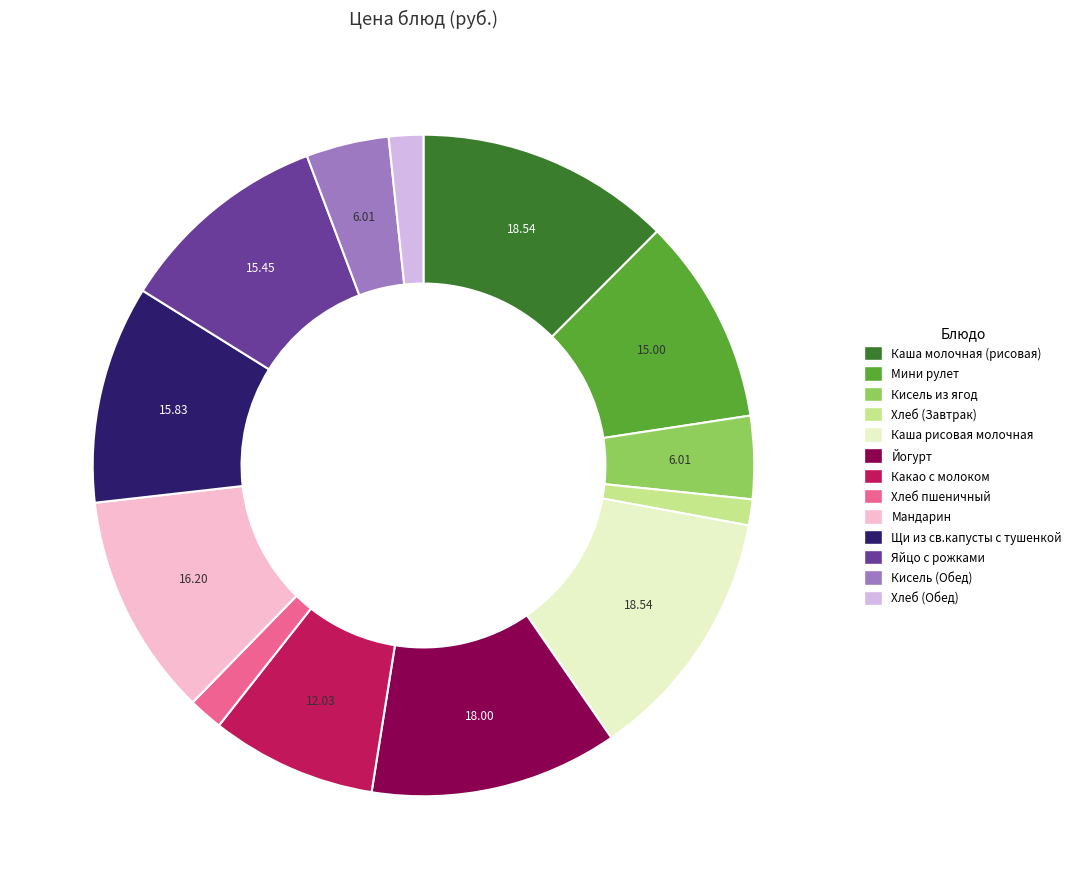

Between Мандарин and Какао с молоком, which is larger?

Мандарин